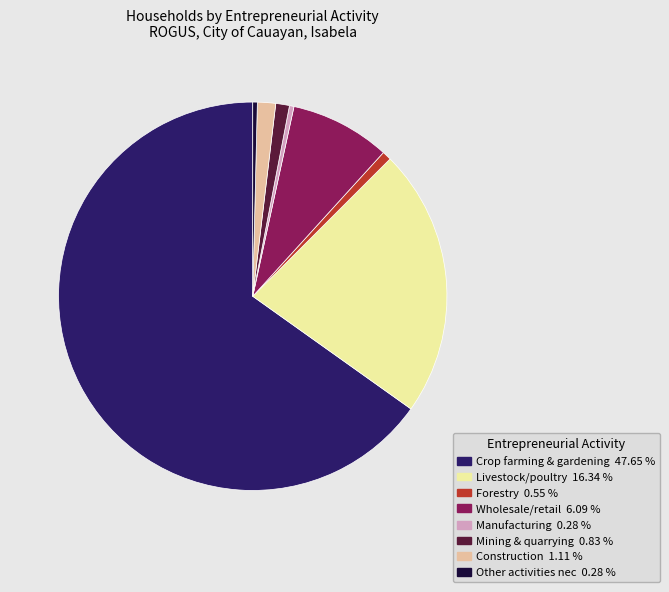

Which slice is the largest?

Crop farming & gardening